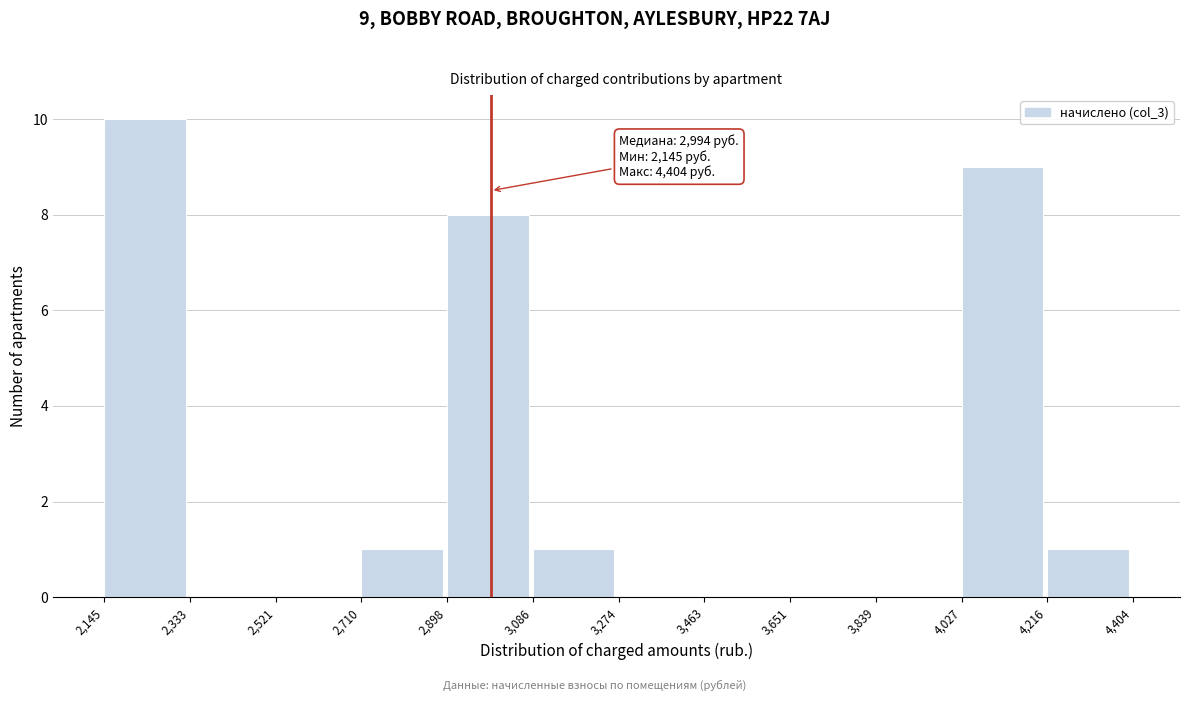

Which range on the x-axis has the tallest bar?

2,145 to 2,333